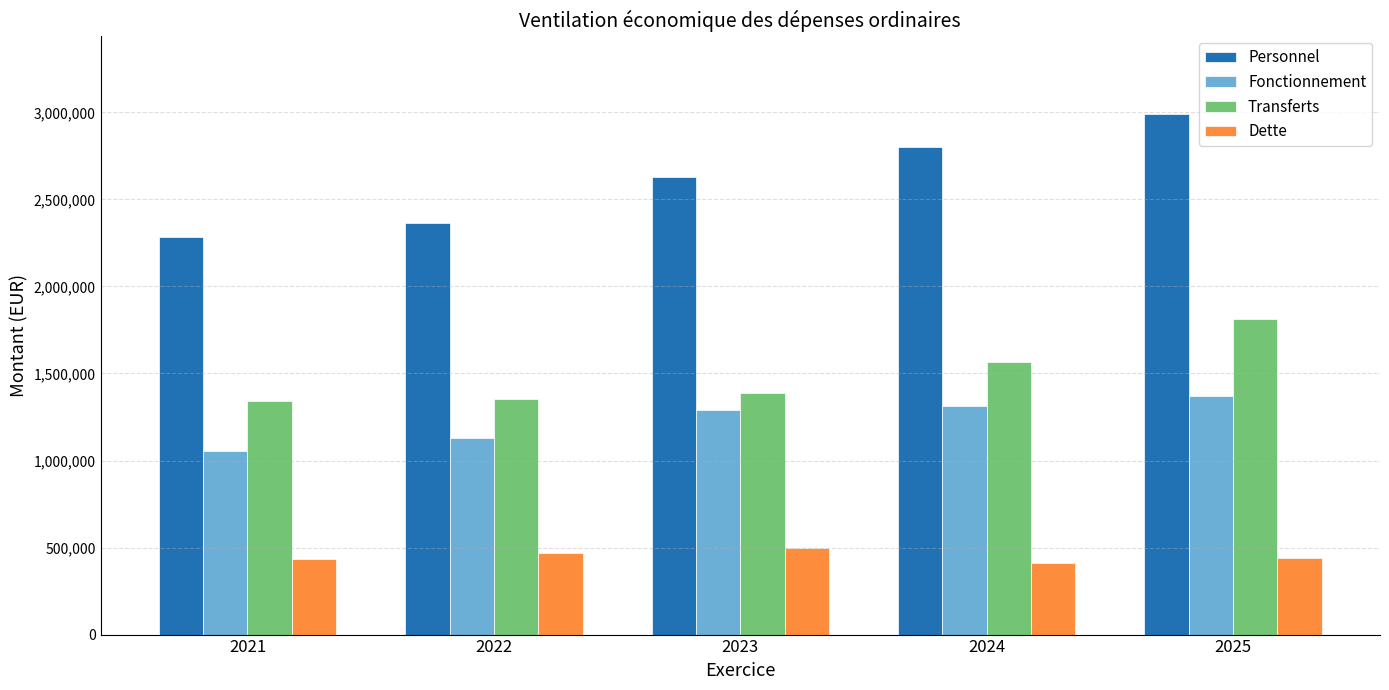

Is it true that Fonctionnement equals 2258785.3 at 2025?

False